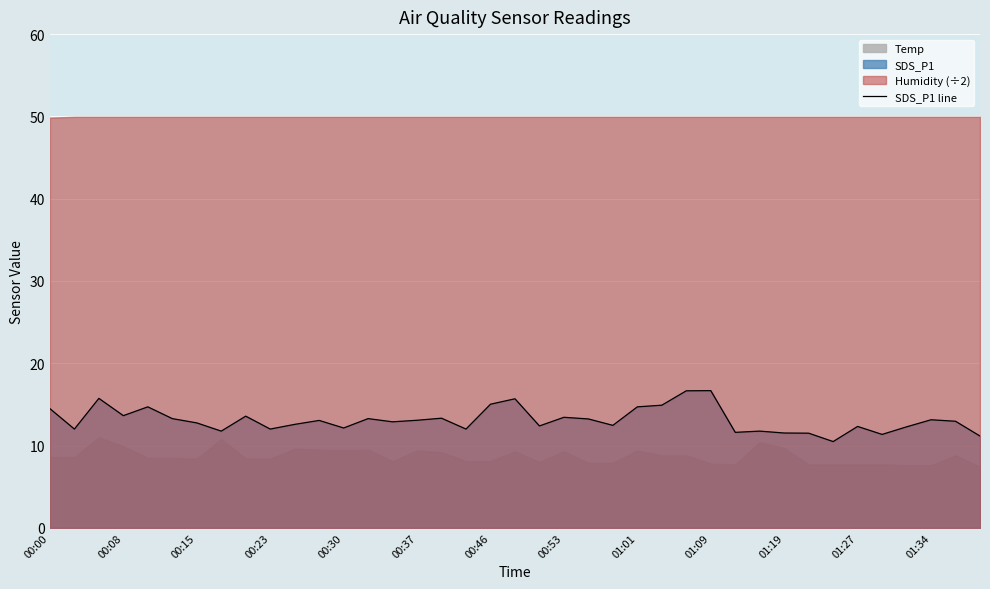

Where does the data first go above 12?

00:00